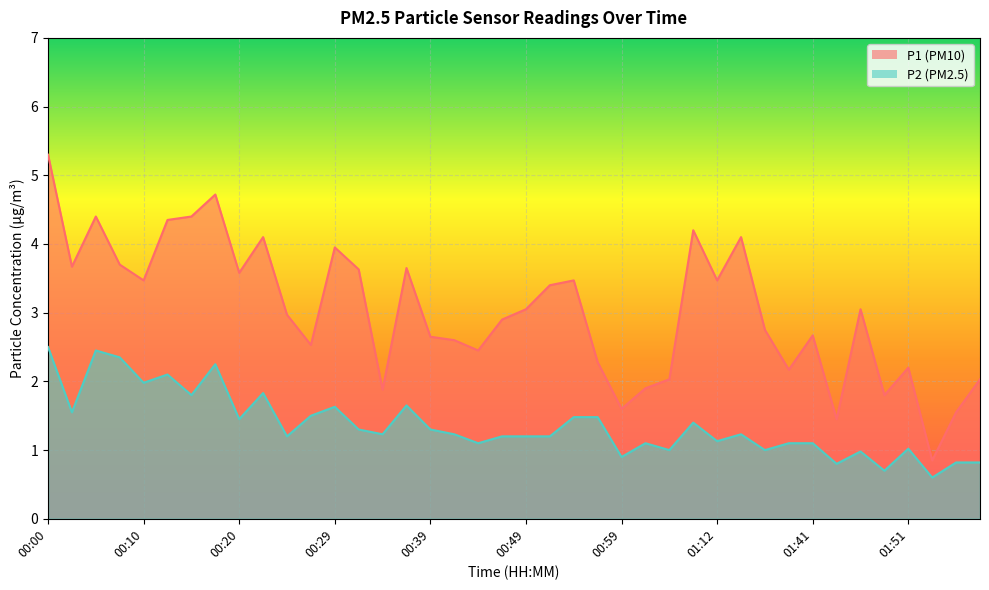

What is the total value across all series at 00:02?

5.2